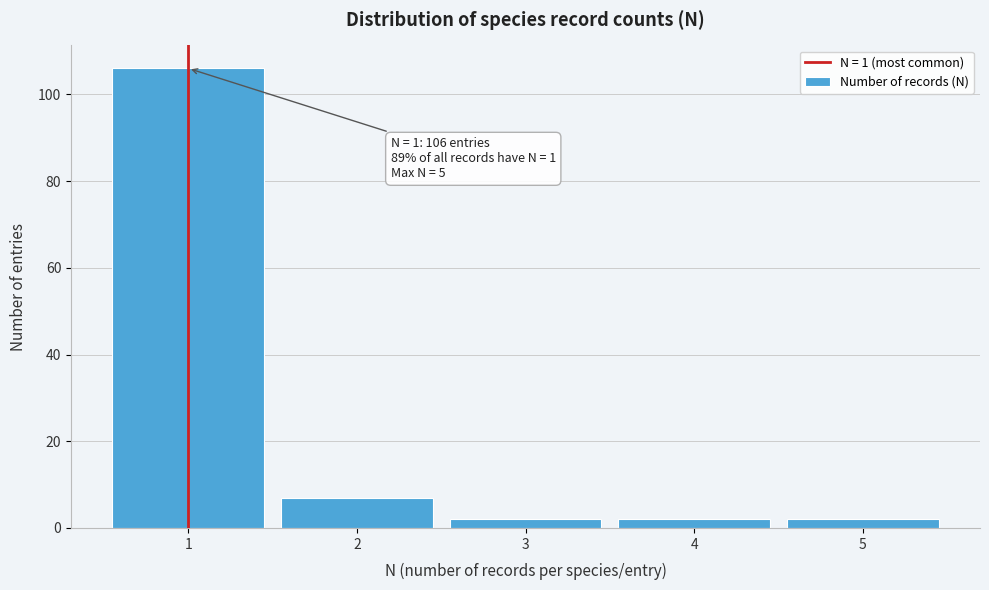

Reading left to right, transcribe all the data shown in this chart.

106	7	2	2	2